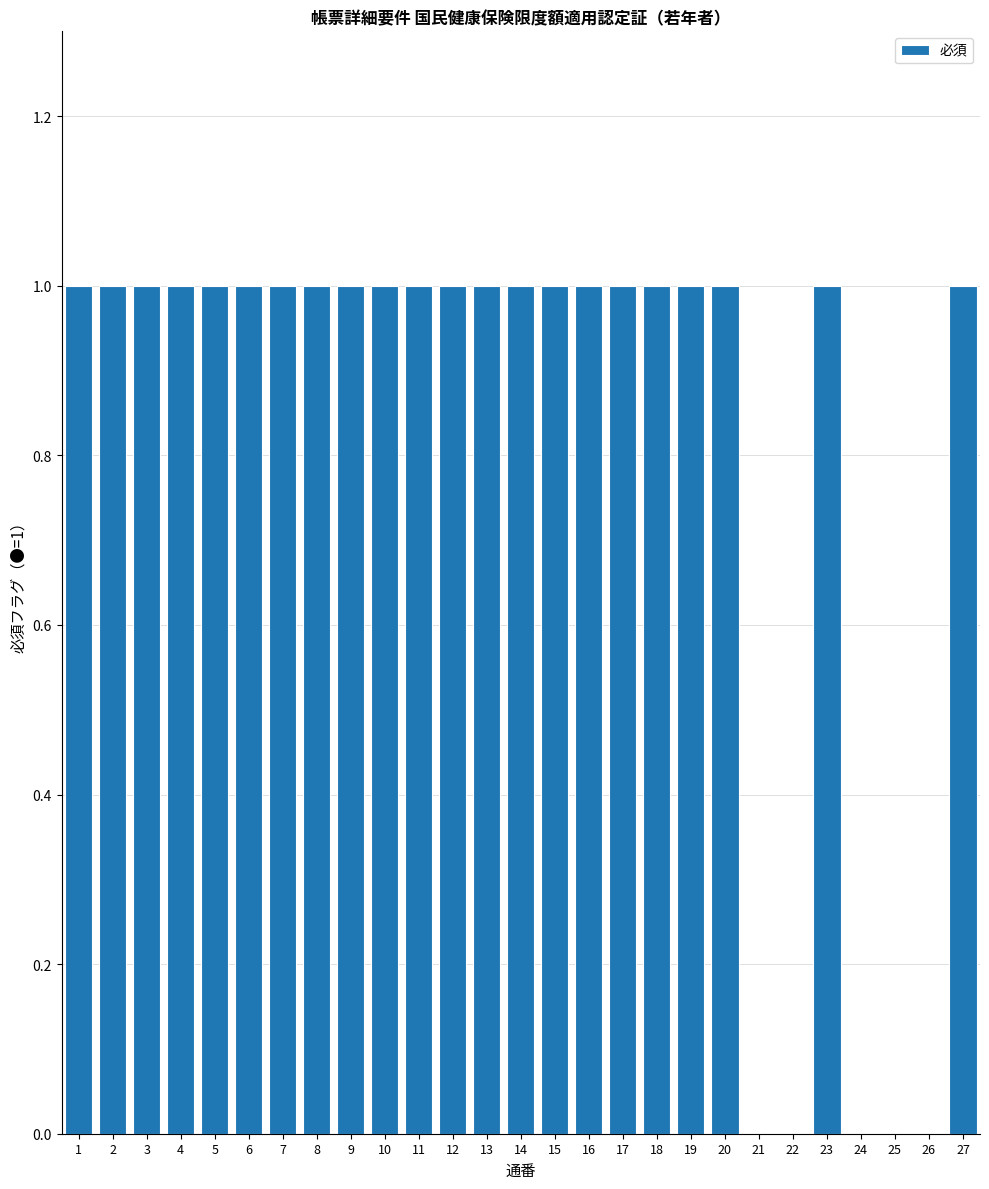

The value at 6 is 1. True or false?

True